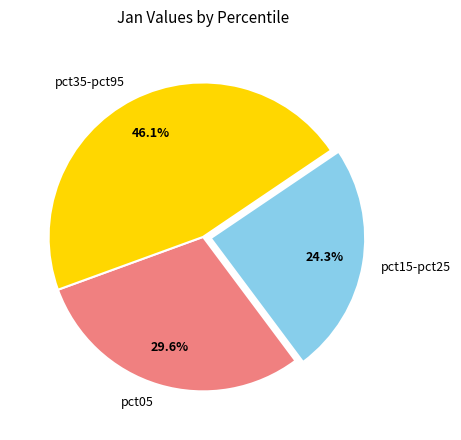

What is the largest slice in the pie chart?

pct35-pct95